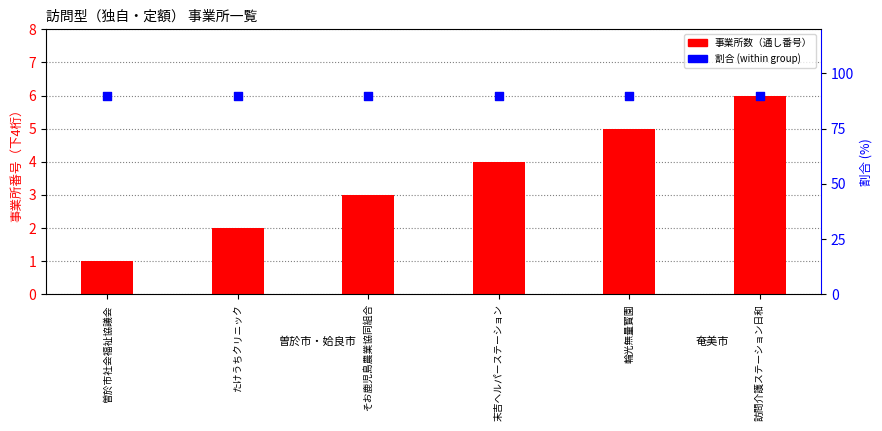

At how many categories does at least one series exceed 15?

6